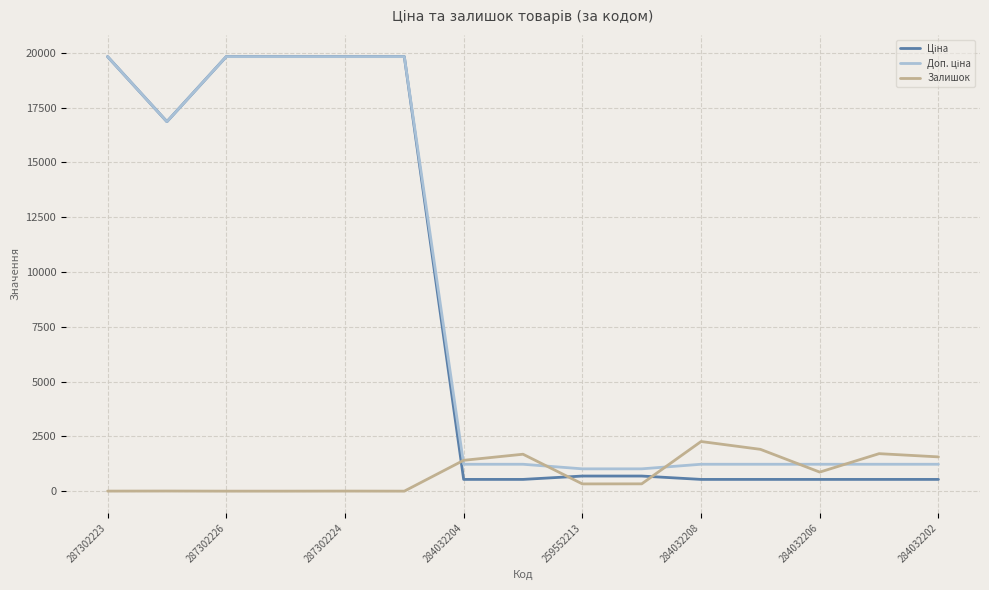

What is the highest value of the Залишок series?

2265.0